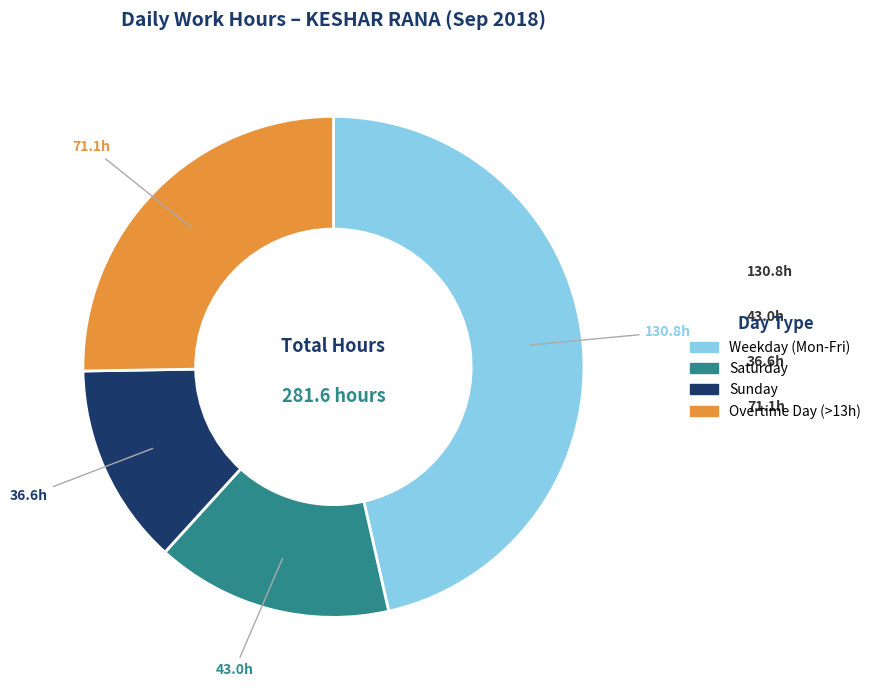

Is there a majority slice in this chart?

No